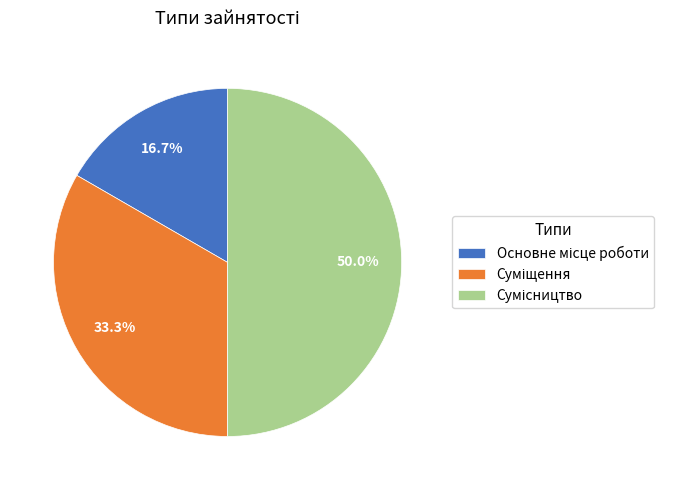

Is it true that Суміщення is 33% of the pie?

True